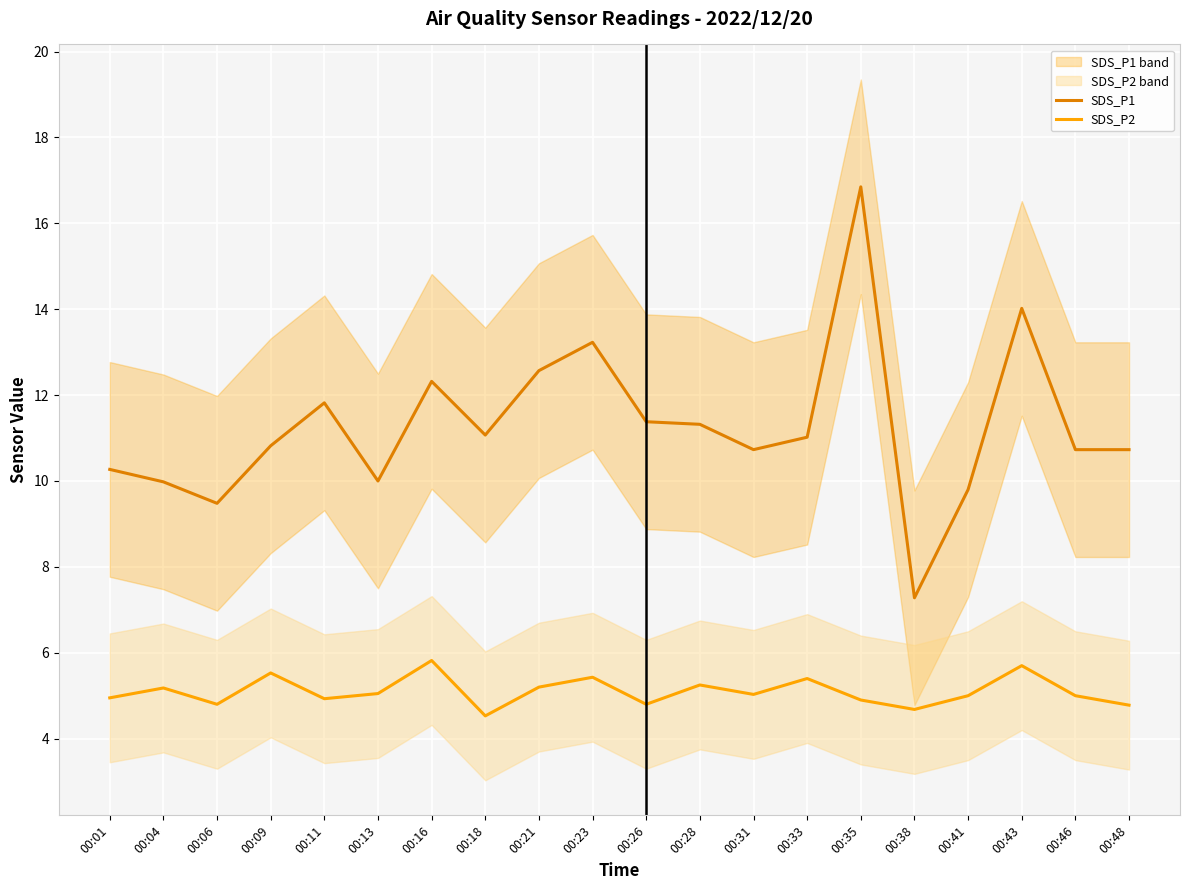

Is the value of SDS_P2 at 00:06 greater than the value of SDS_P1 at 00:11?

No